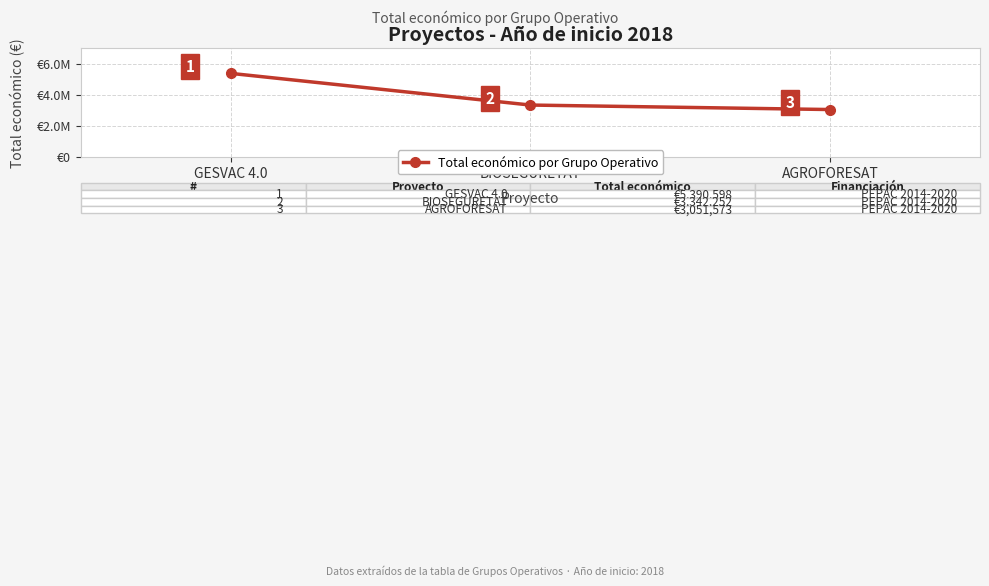

True or false: the data shows 3342252 at BIOSEGURETAT.

True